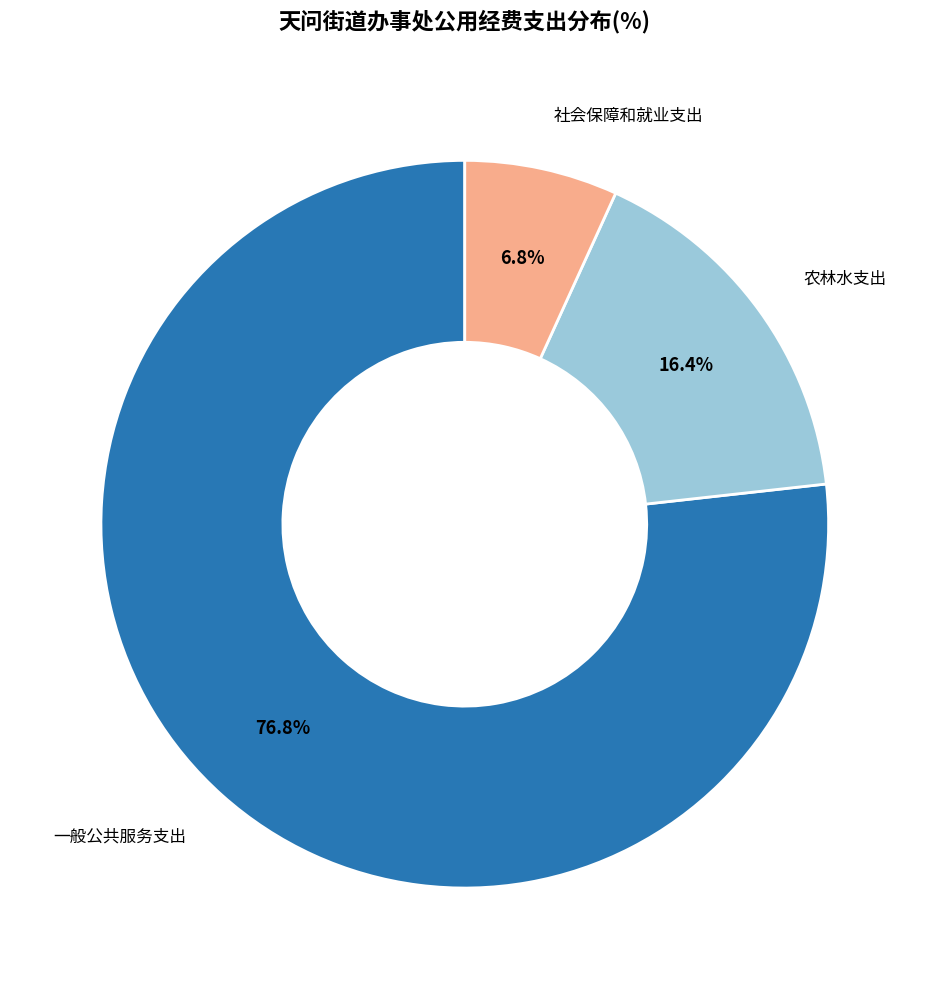

What is the ratio of the value at 社会保障和就业支出 to the value at 农林水支出?

0.4